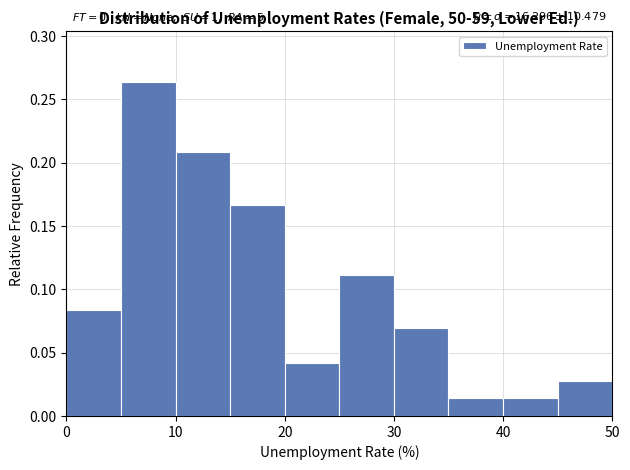

Which range on the x-axis has the tallest bar?

5 to 10